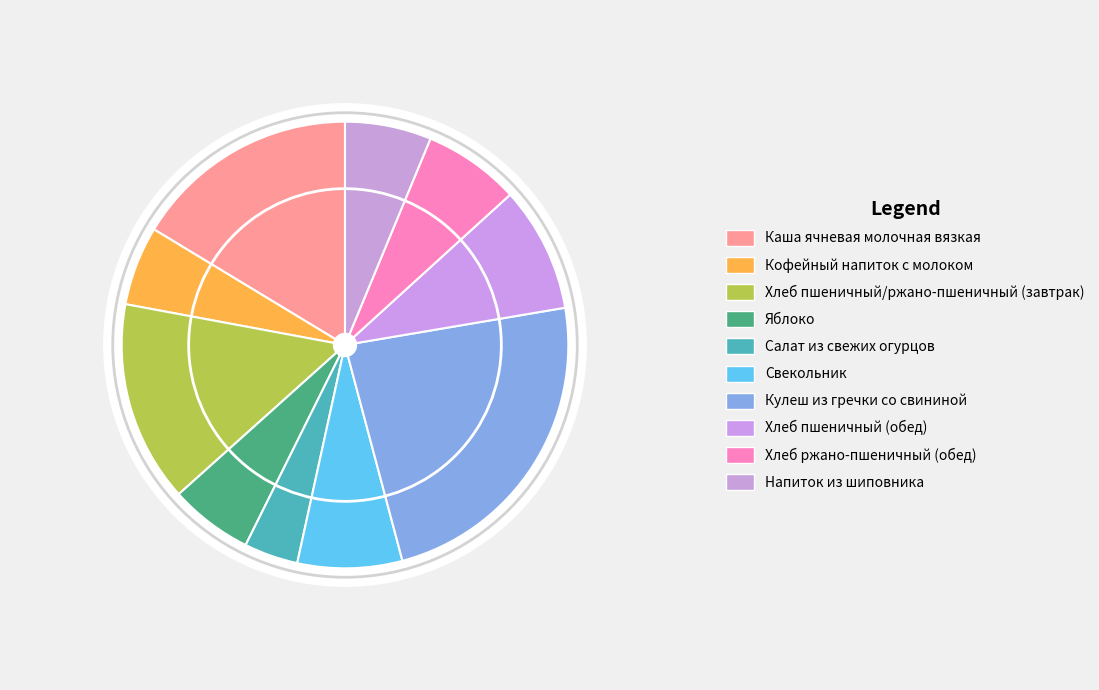

The Напиток из шиповника slice represents 6% of the pie. True or false?

True